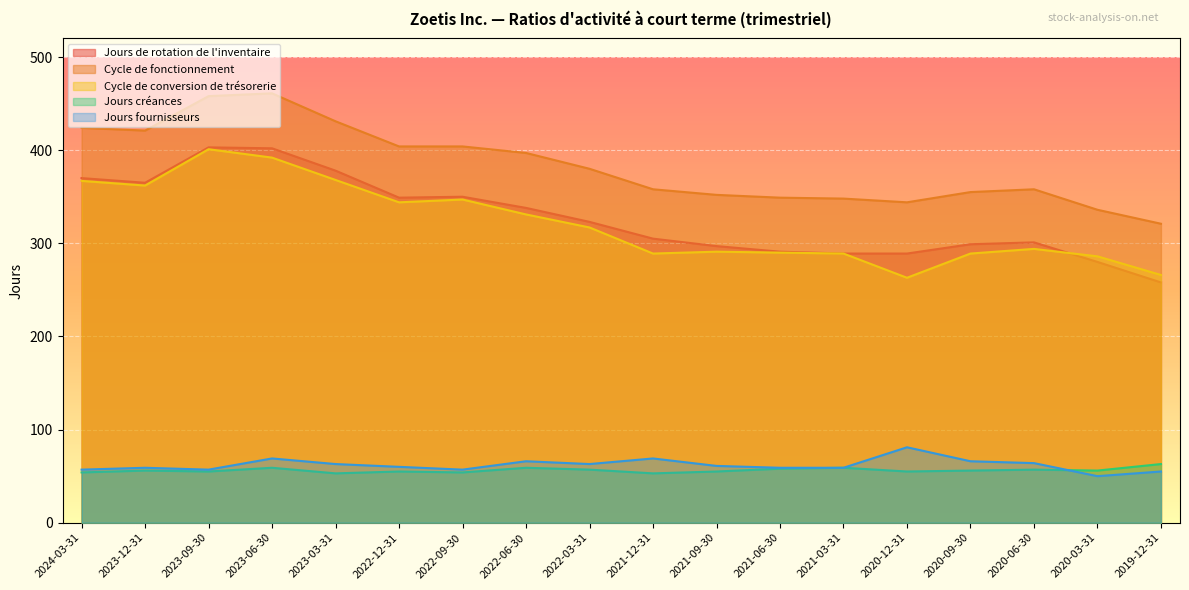

Reading left to right, list all the values displayed in this chart.

Jours de rotation de l'inventaire: 2024-03-31=370	2023-12-31=365	2023-09-30=403	2023-06-30=402	2023-03-31=378	2022-12-31=349	2022-09-30=350	2022-06-30=338	2022-03-31=323	2021-12-31=305	2021-09-30=297	2021-06-30=291	2021-03-31=289	2020-12-31=289	2020-09-30=299	2020-06-30=301	2020-03-31=280	2019-12-31=258
Cycle de fonctionnement: 2024-03-31=424	2023-12-31=421	2023-09-30=458	2023-06-30=461	2023-03-31=431	2022-12-31=404	2022-09-30=404	2022-06-30=397	2022-03-31=380	2021-12-31=358	2021-09-30=352	2021-06-30=349	2021-03-31=348	2020-12-31=344	2020-09-30=355	2020-06-30=358	2020-03-31=336	2019-12-31=321
Cycle de conversion de trésorerie: 2024-03-31=367	2023-12-31=362	2023-09-30=401	2023-06-30=392	2023-03-31=368	2022-12-31=344	2022-09-30=347	2022-06-30=331	2022-03-31=317	2021-12-31=289	2021-09-30=291	2021-06-30=290	2021-03-31=289	2020-12-31=263	2020-09-30=289	2020-06-30=294	2020-03-31=286	2019-12-31=266
Jours créances: 2024-03-31=54	2023-12-31=56	2023-09-30=55	2023-06-30=59	2023-03-31=53	2022-12-31=55	2022-09-30=54	2022-06-30=59	2022-03-31=57	2021-12-31=53	2021-09-30=55	2021-06-30=58	2021-03-31=59	2020-12-31=55	2020-09-30=56	2020-06-30=57	2020-03-31=56	2019-12-31=63
Jours fournisseurs: 2024-03-31=57	2023-12-31=59	2023-09-30=57	2023-06-30=69	2023-03-31=63	2022-12-31=60	2022-09-30=57	2022-06-30=66	2022-03-31=63	2021-12-31=69	2021-09-30=61	2021-06-30=59	2021-03-31=59	2020-12-31=81	2020-09-30=66	2020-06-30=64	2020-03-31=50	2019-12-31=55